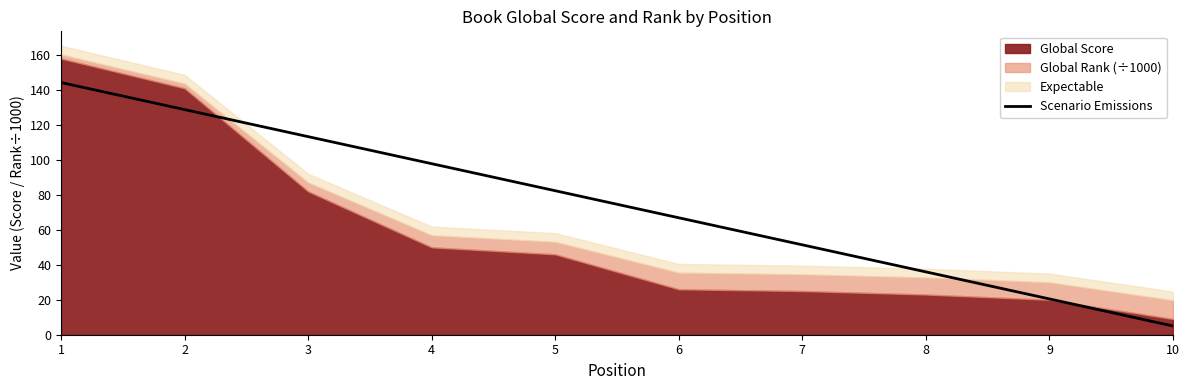

How many categories are shown in the chart?

10